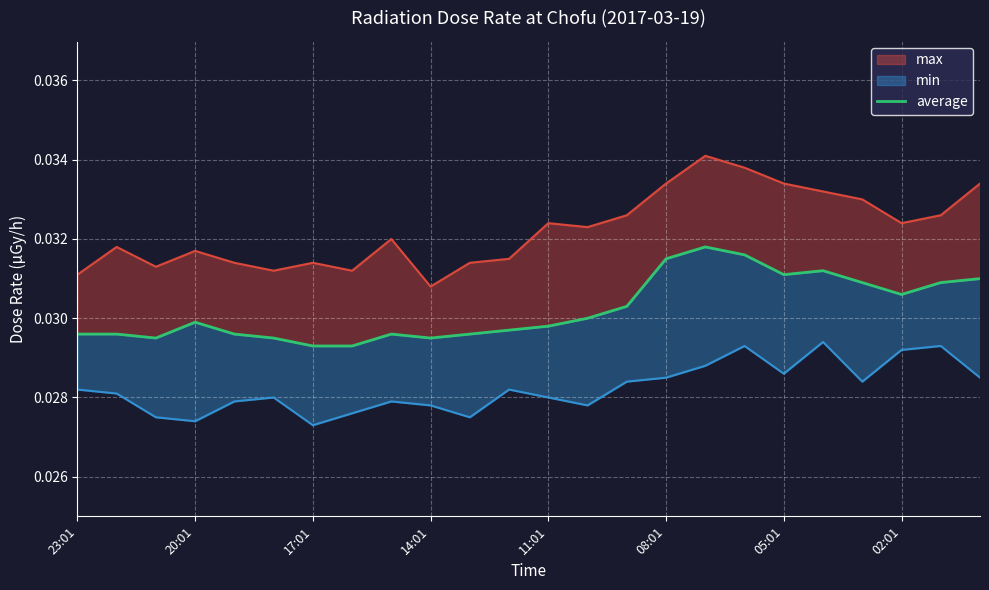

What position from the left is 02:01?

8